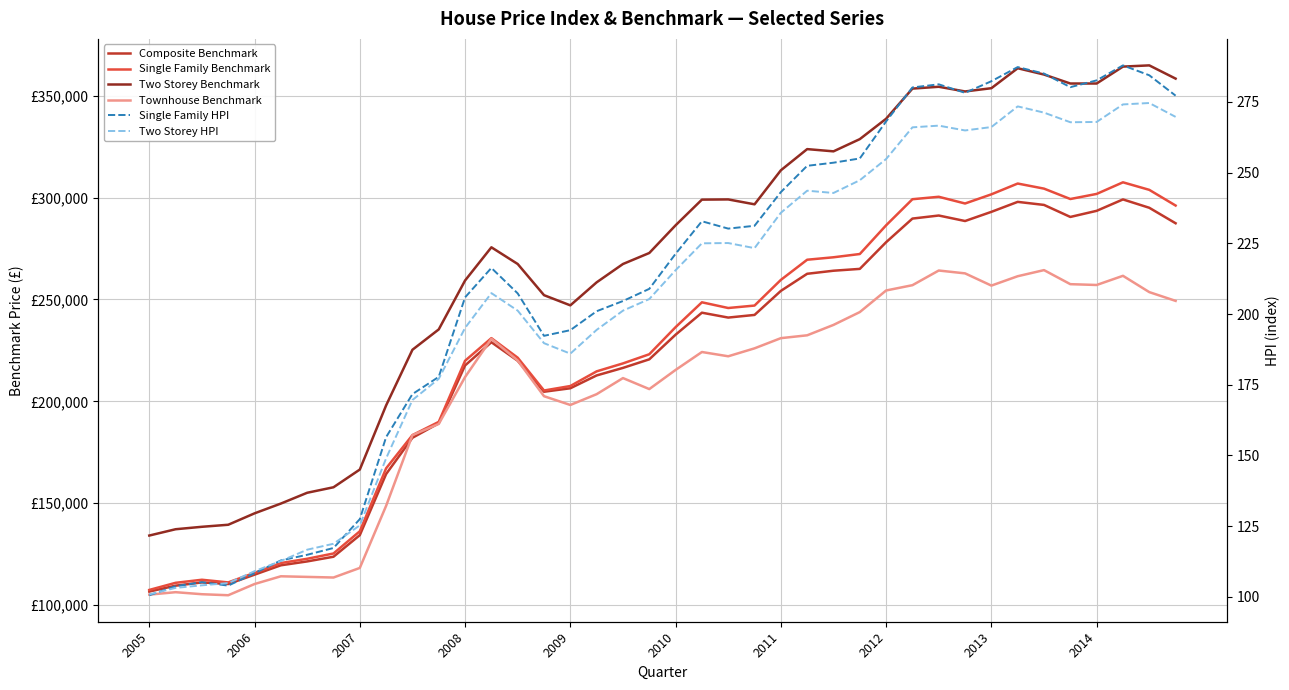

At which label does Two Storey Benchmark first exceed 286400?

21